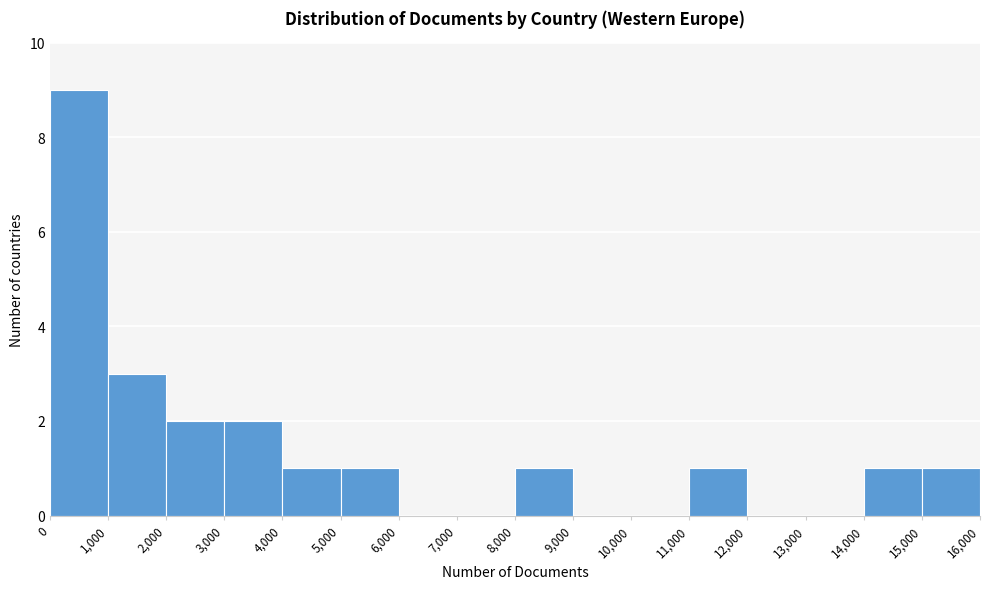

How tall is the bar that spans 4,000 to 5,000 on the x-axis? The values are not printed on the chart, so give them approximately, as read against the axis.

1